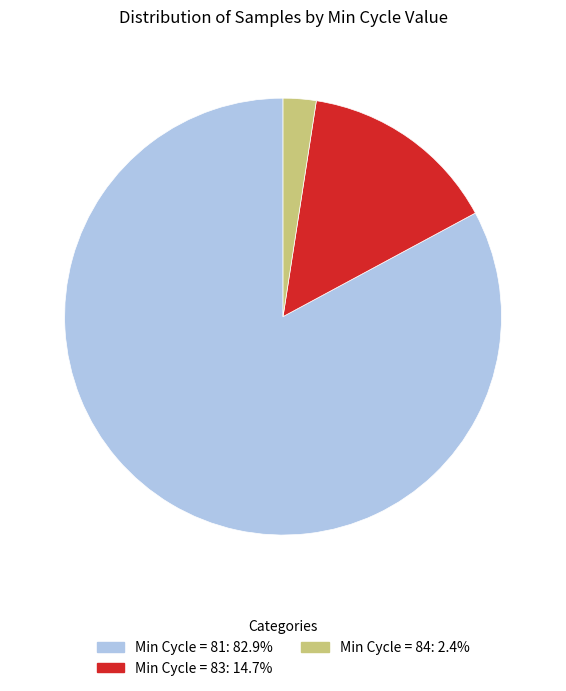

Does any single category account for the majority?

Yes